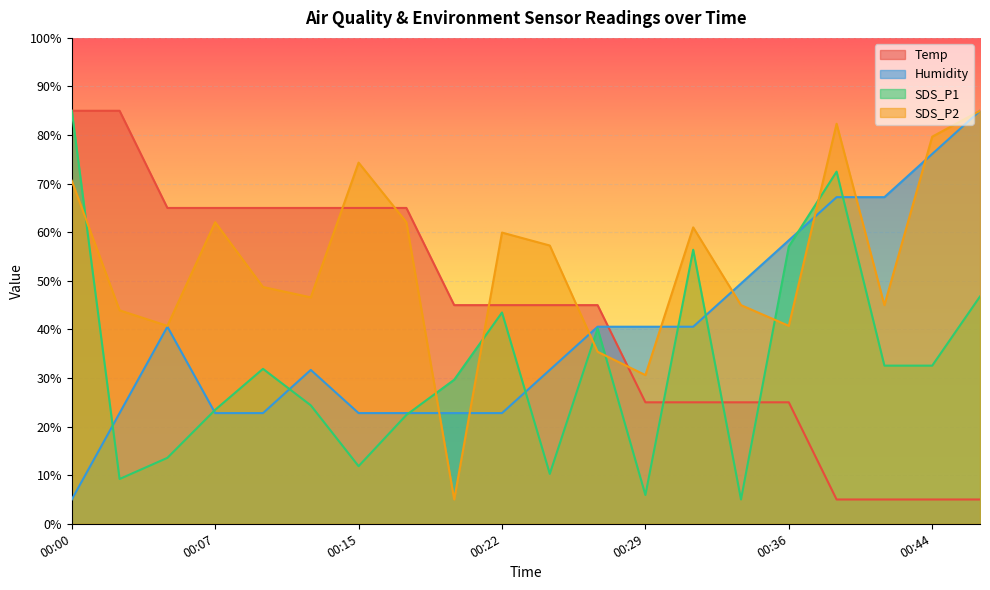

What is the spread (max minus min) of values at 00:22?

37.2